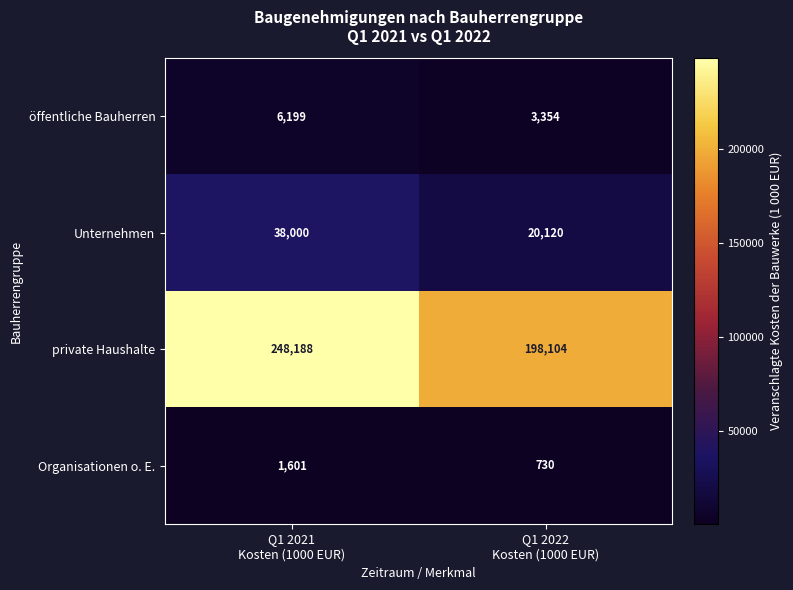

Between Q1 2021
Kosten (1000 EUR) and Q1 2022
Kosten (1000 EUR), which series saw the biggest shift?

private Haushalte